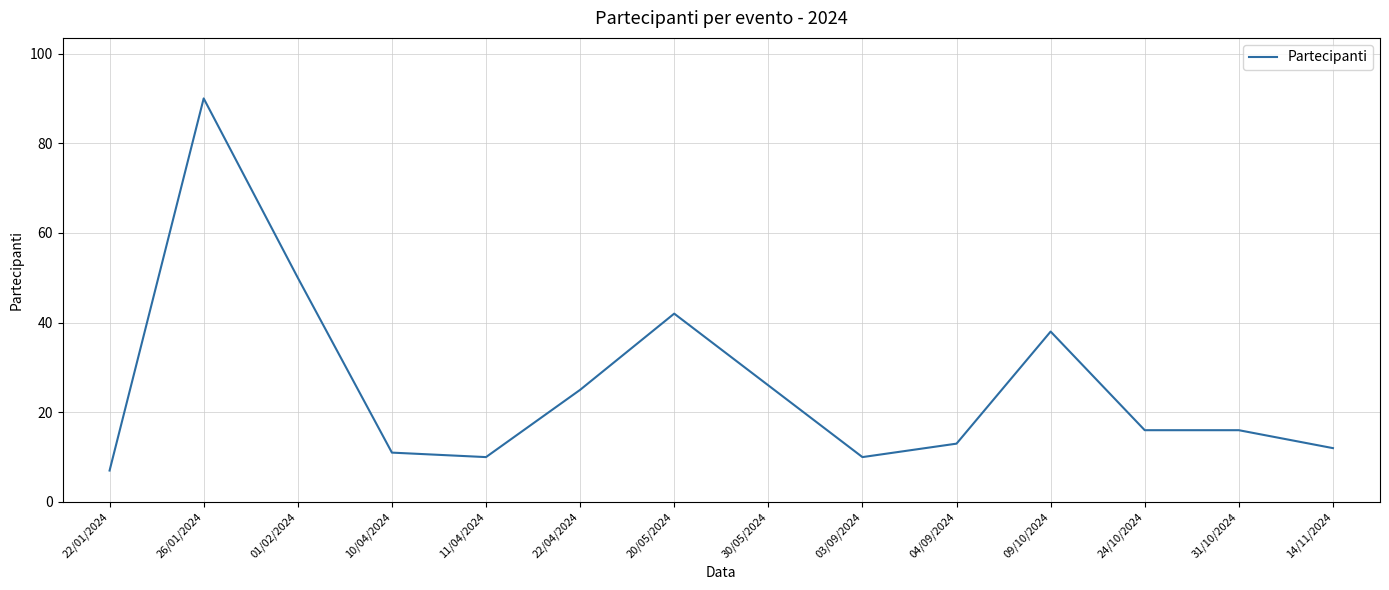

At which label is the value closest to 48?

01/02/2024